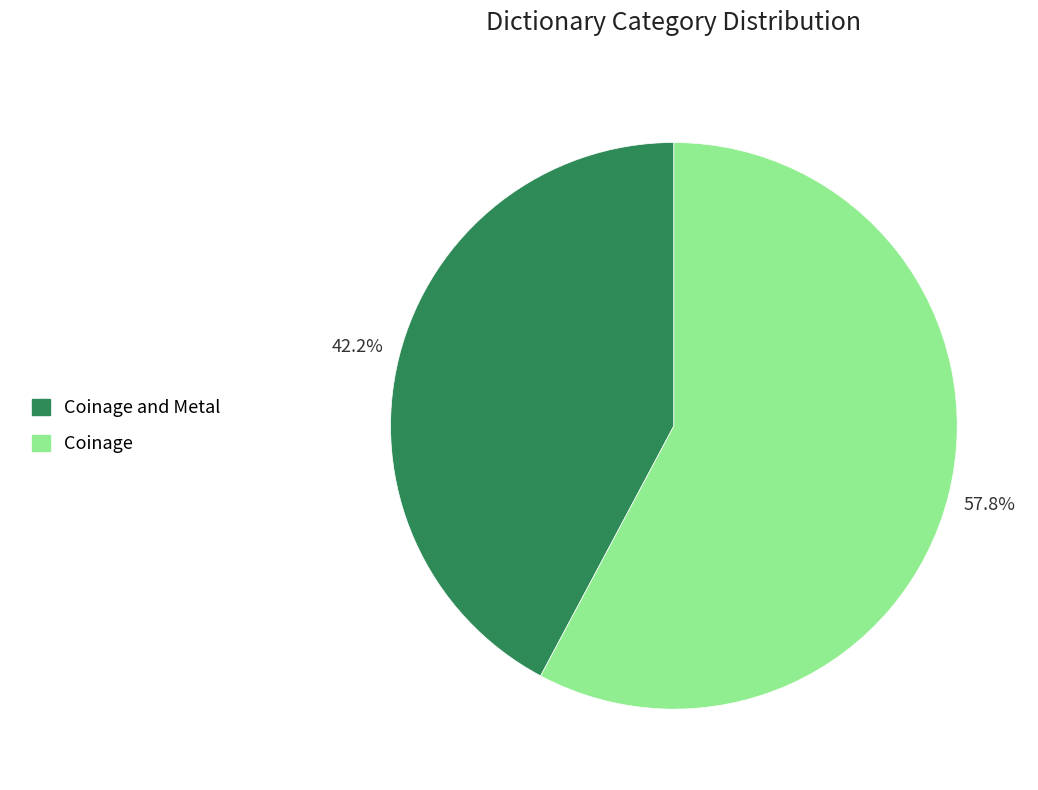

Is Coinage and Metal the majority of the pie?

No